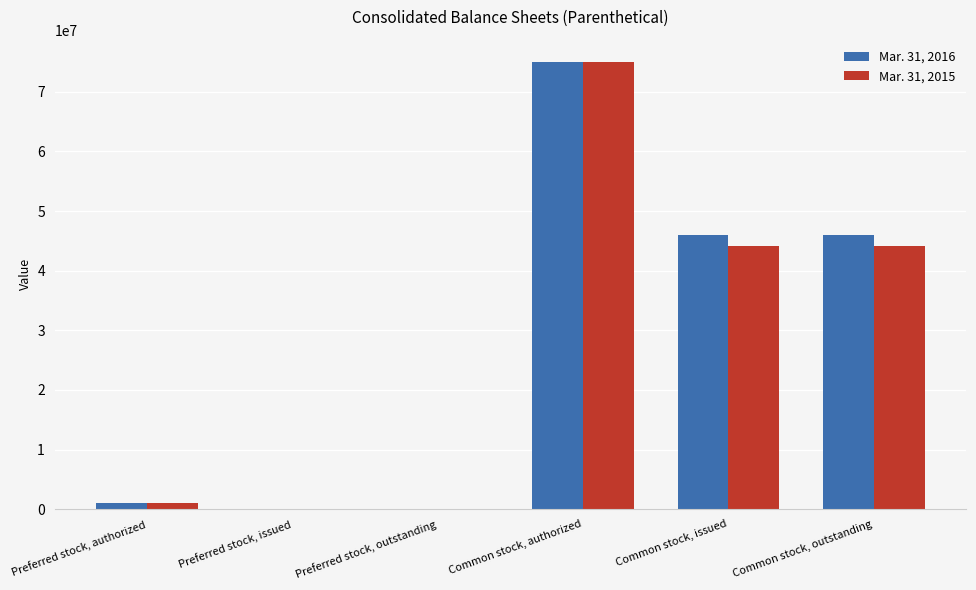

At which category is the sum across all series the highest?

Common stock, authorized